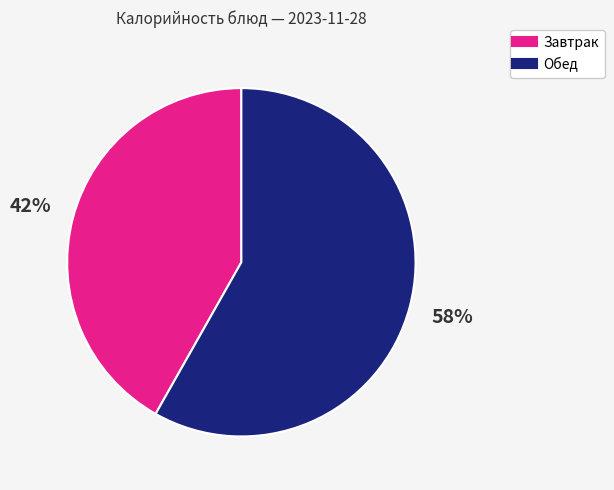

Count the number of slices in the pie.

2